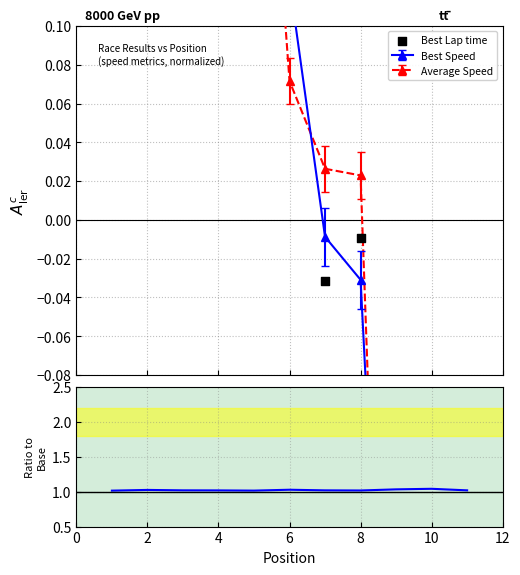

Which series has the largest total across all categories?

Best Speed